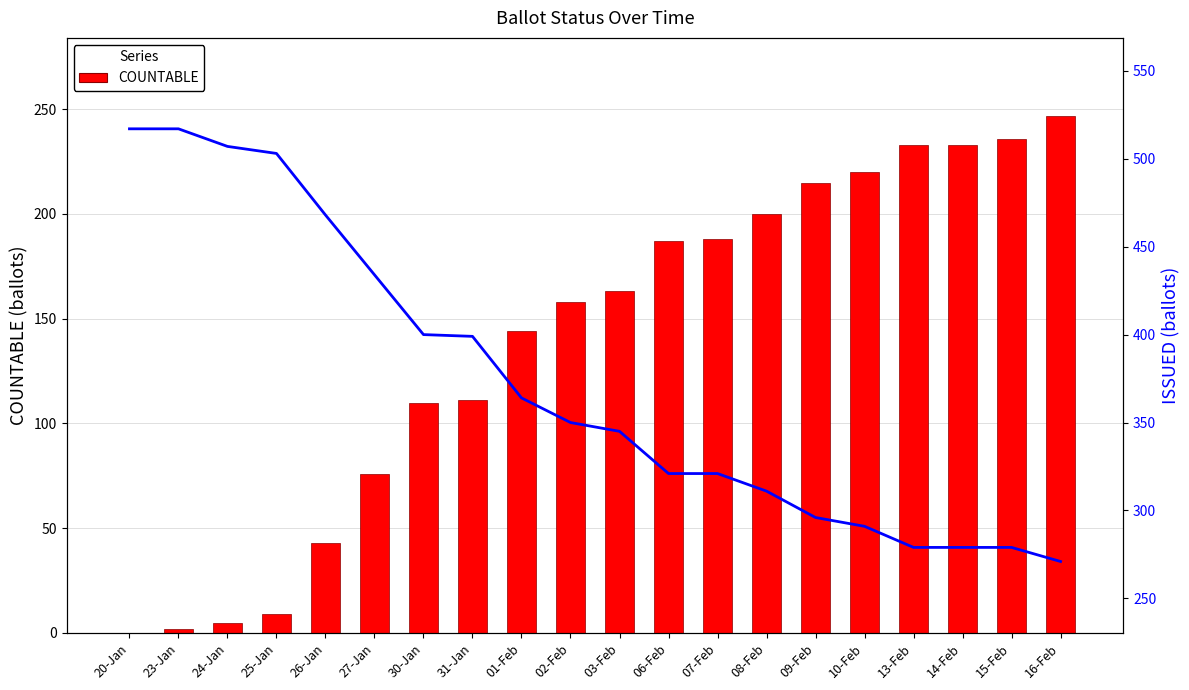

True or false: ISSUED has a value of 400 at 30-Jan.

True